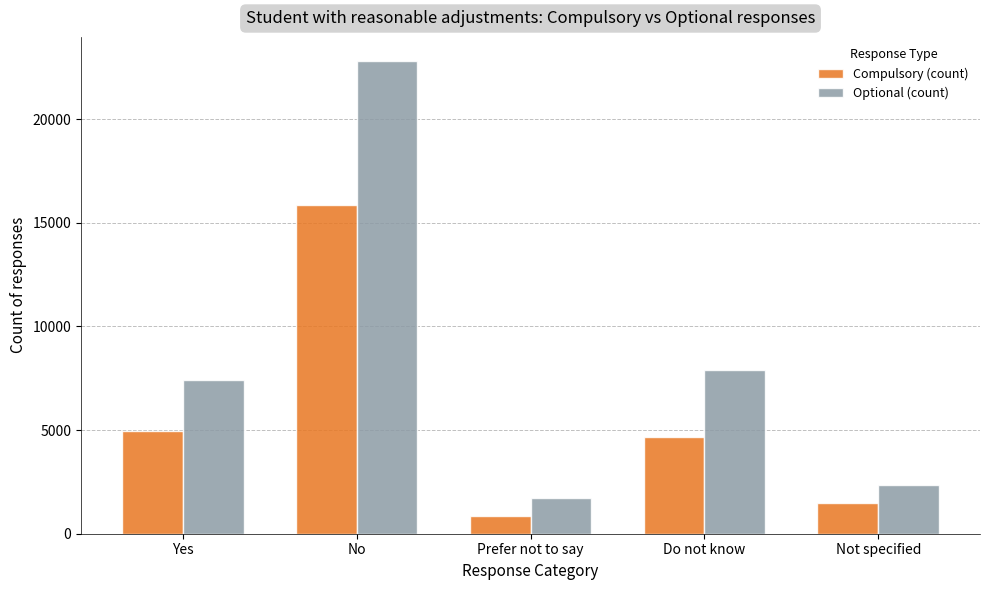

Which series has the widest spread of values?

Optional (count)